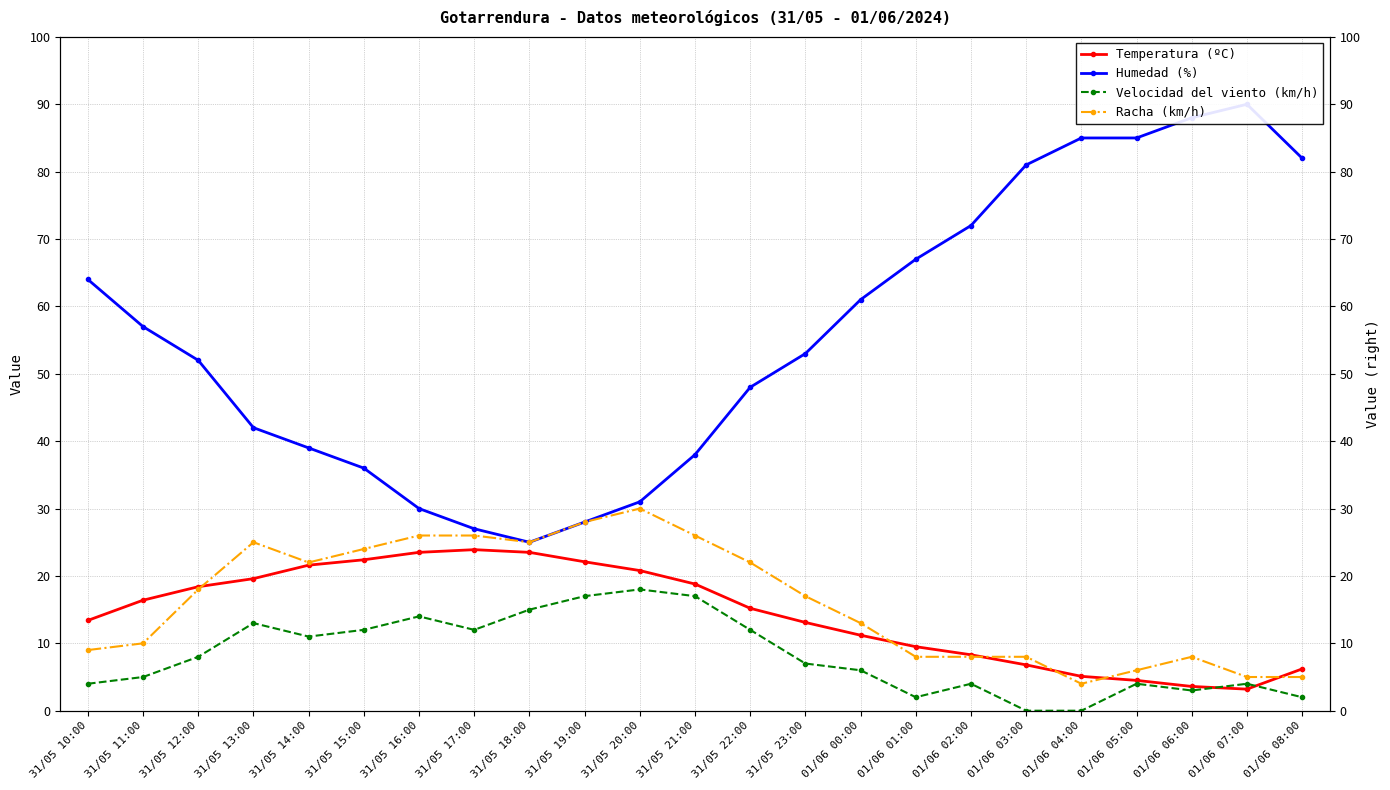

Reading left to right, list all the values displayed in this chart.

Temperatura (ºC): 13.4	16.4	18.4	19.6	21.6	22.4	23.5	23.9	23.5	22.1	20.8	18.8	15.2	13.1	11.2	9.5	8.3	6.8	5.1	4.5	3.6	3.2	6.2
Humedad (%): 64.0	57.0	52.0	42.0	39.0	36.0	30.0	27.0	25.0	28.0	31.0	38.0	48.0	53.0	61.0	67.0	72.0	81.0	85.0	85.0	88.0	90.0	82.0
Velocidad del viento (km/h): 4.0	5.0	8.0	13.0	11.0	12.0	14.0	12.0	15.0	17.0	18.0	17.0	12.0	7.0	6.0	2.0	4.0	0.0	0.0	4.0	3.0	4.0	2.0
Racha (km/h): 9.0	10.0	18.0	25.0	22.0	24.0	26.0	26.0	25.0	28.0	30.0	26.0	22.0	17.0	13.0	8.0	8.0	8.0	4.0	6.0	8.0	5.0	5.0